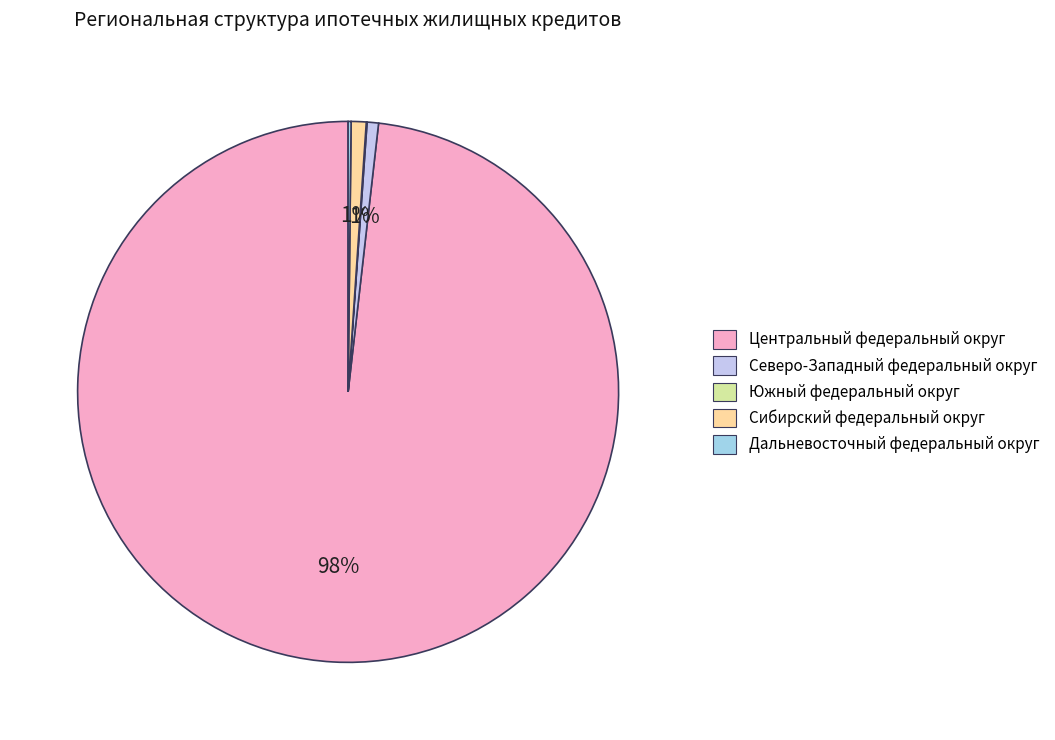

How many segments does this pie chart have?

5